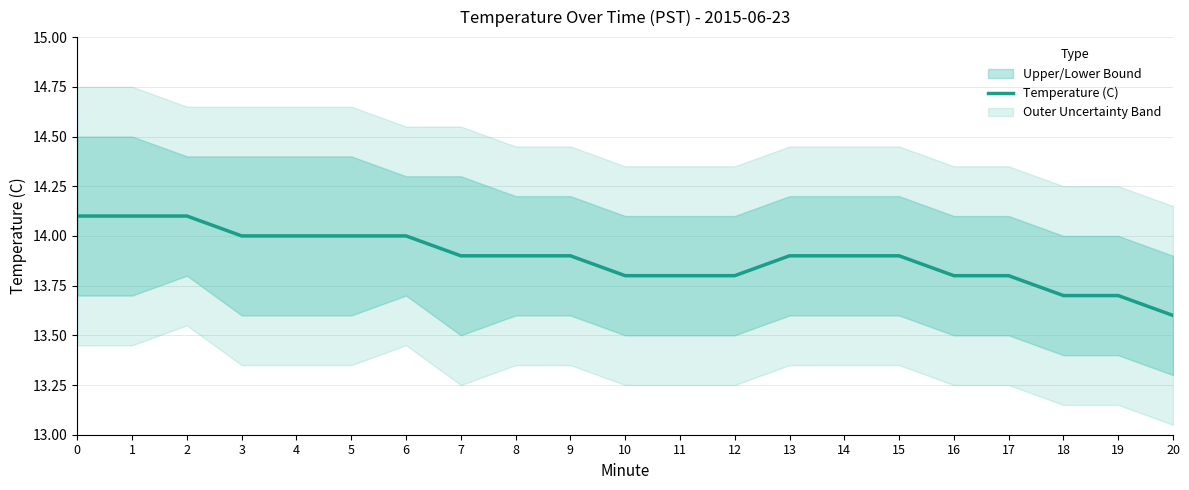

What is the change in value from 6 to 14?

-0.1